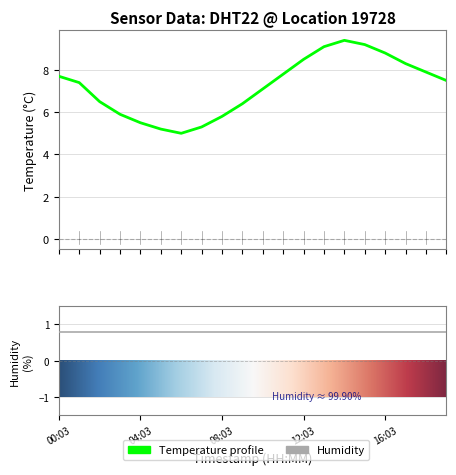

How many points are higher than both their immediate neighbors (excluding endpoints)?

1